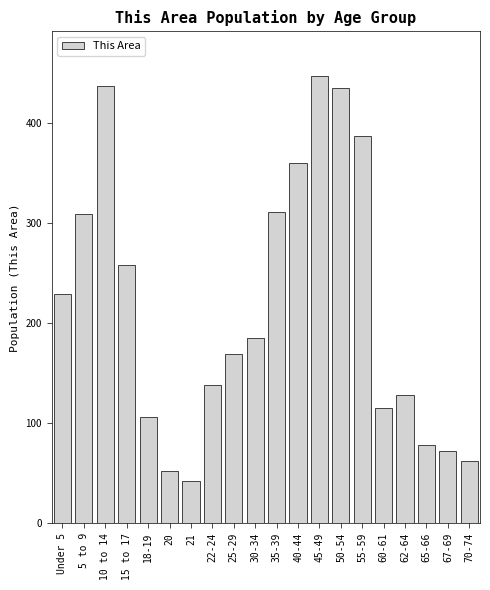

Reading left to right, what are all the values shown in this chart?

229	309	437	258	106	52	42	138	169	185	311	360	447	435	387	115	128	78	72	62